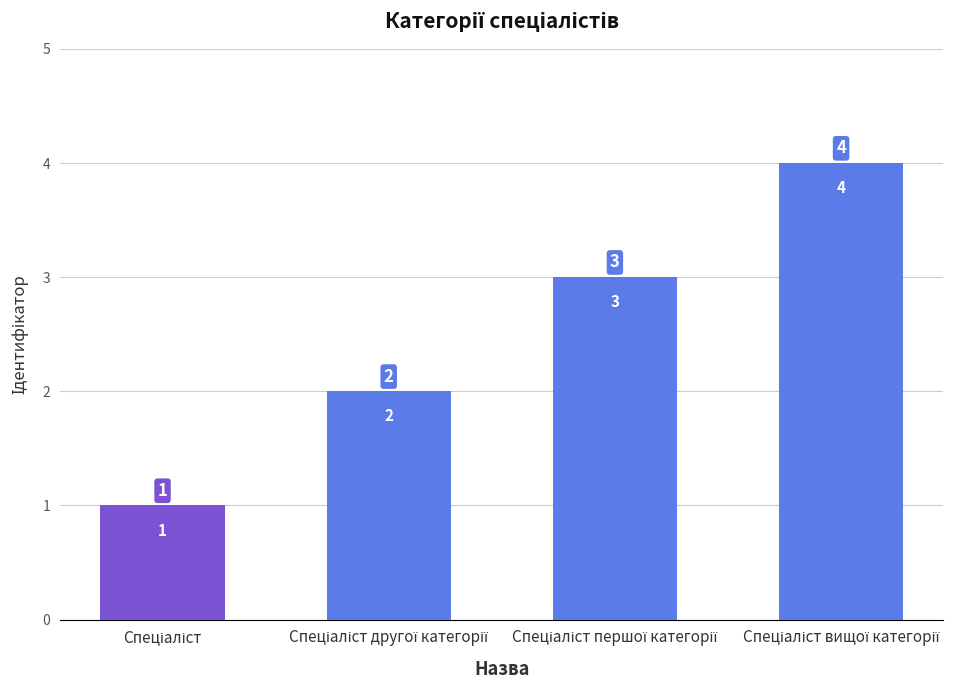

What is the sum of all values?

10